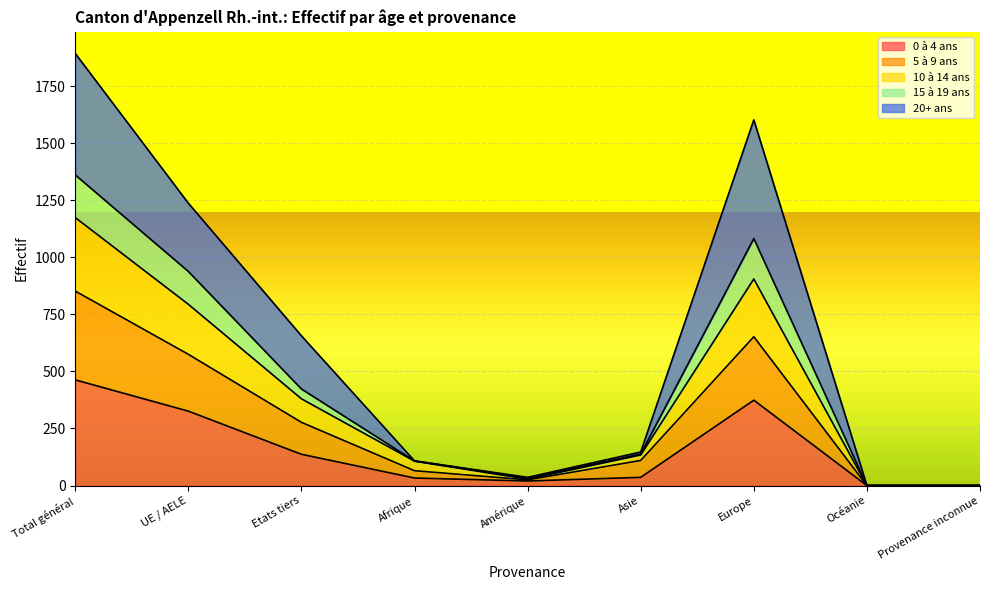

What is the difference between the highest and lowest values at Afrique?

75